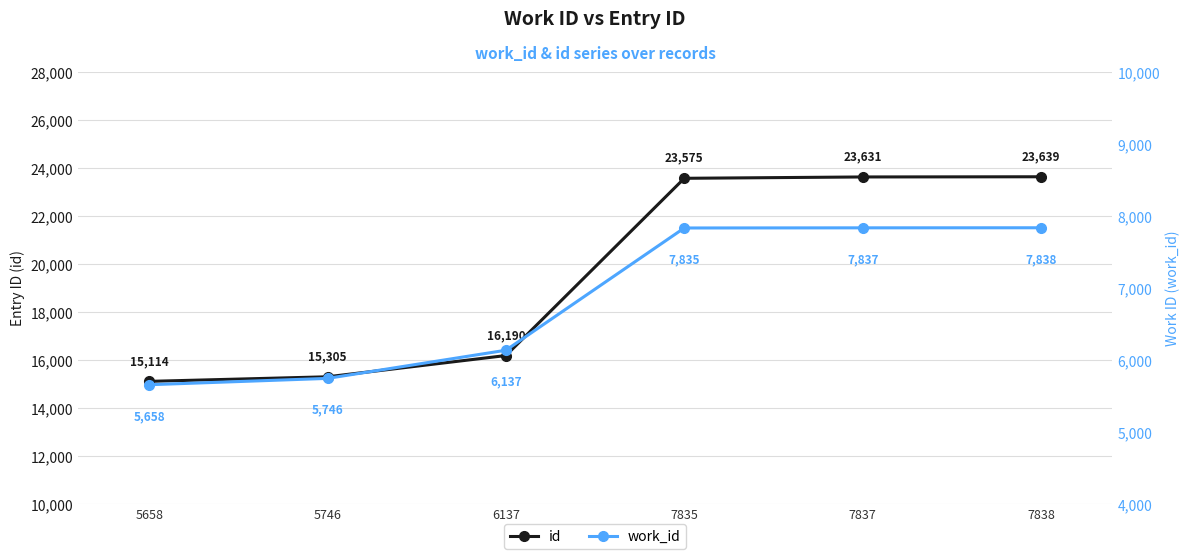

Is the value of id at 6137 greater than the value of work_id at 7838?

Yes